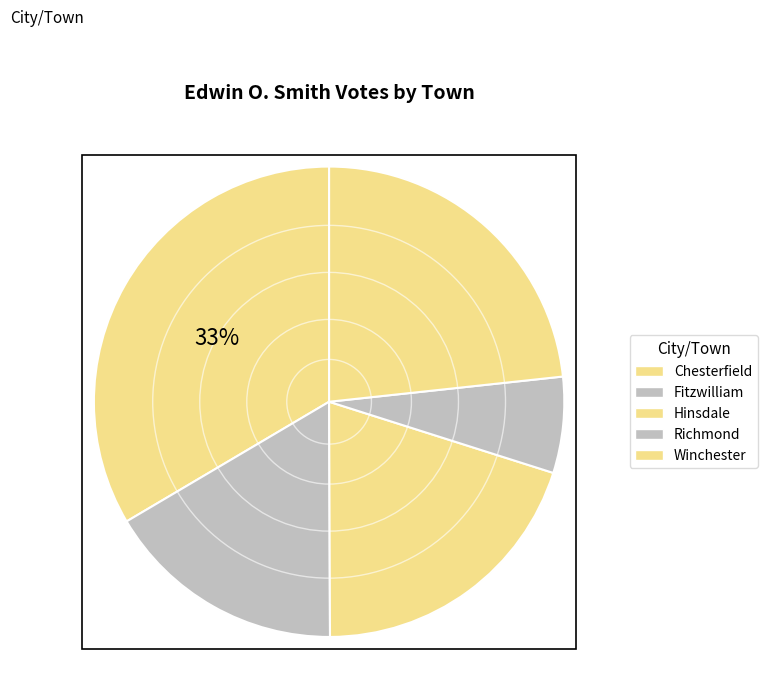

What percentage is the Winchester slice, to the nearest percent?

23%